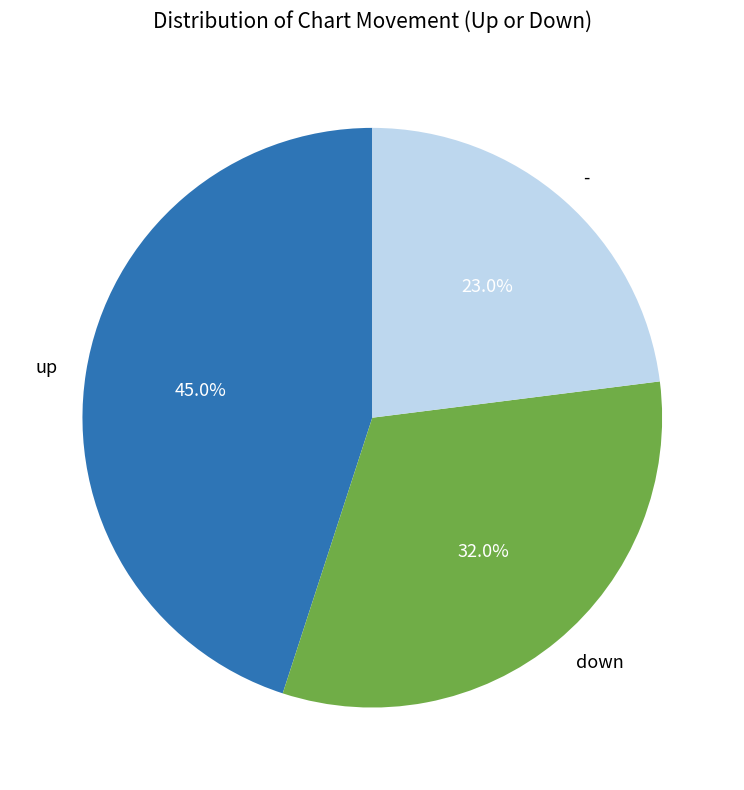

True or false: up accounts for 45% of the total.

True